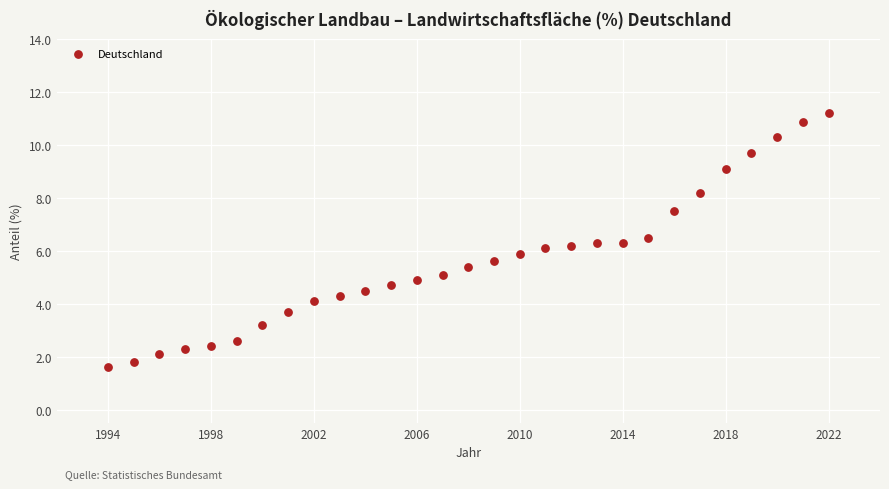

What is the range of X values (max minus min)?

28.0